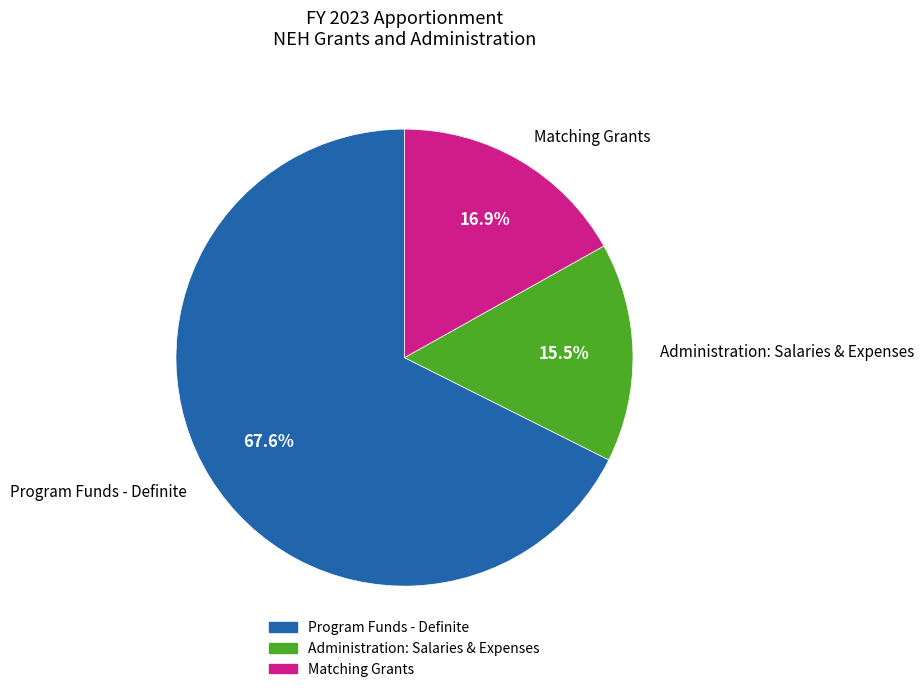

How many slices are in this pie chart?

3